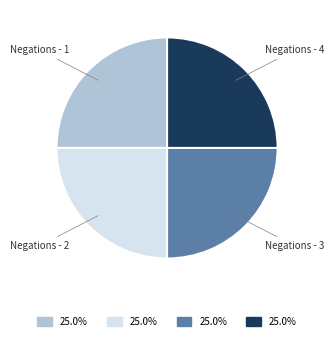

Does any single category account for the majority?

No